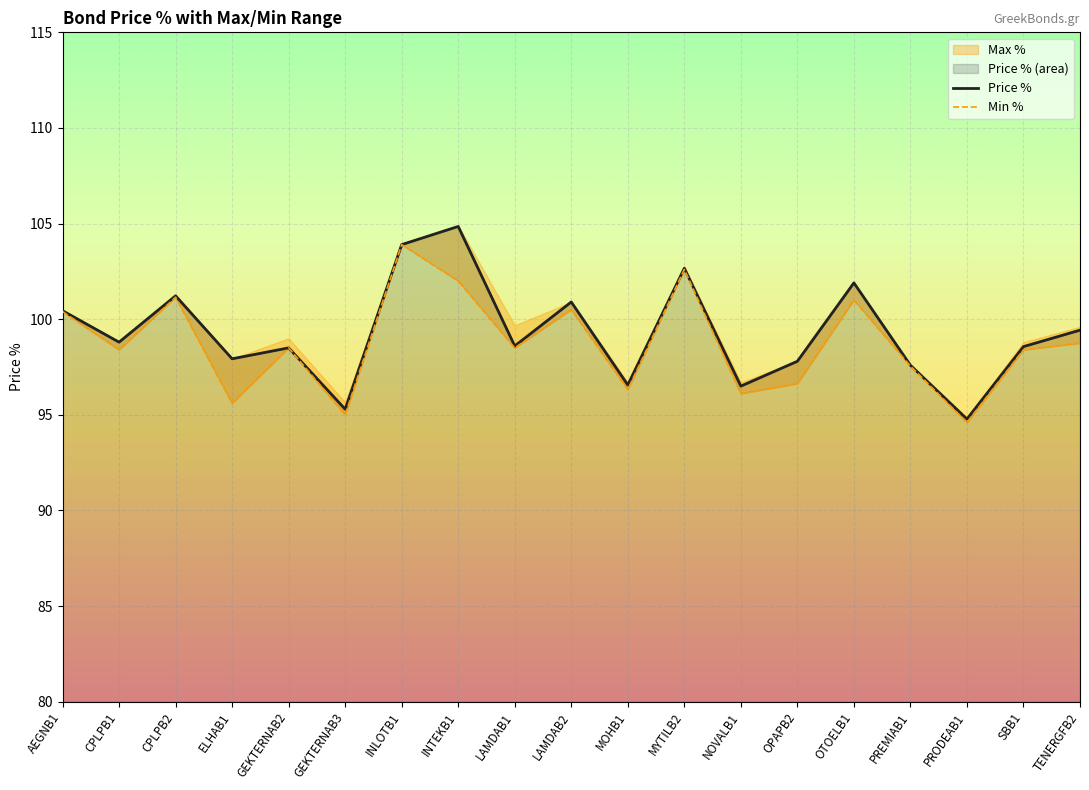

Reading left to right, transcribe all the data shown in this chart.

Price %: 100.4	98.8	101.2	97.9	98.5	95.3	103.9	104.8	98.6	100.9	96.6	102.7	96.5	97.8	101.9	97.6	94.8	98.6	99.4
Min %: 100.4	98.4	101.2	95.6	98.5	95.0	103.9	102.0	98.5	100.5	96.3	102.6	96.1	96.6	101.0	97.5	94.6	98.4	98.8